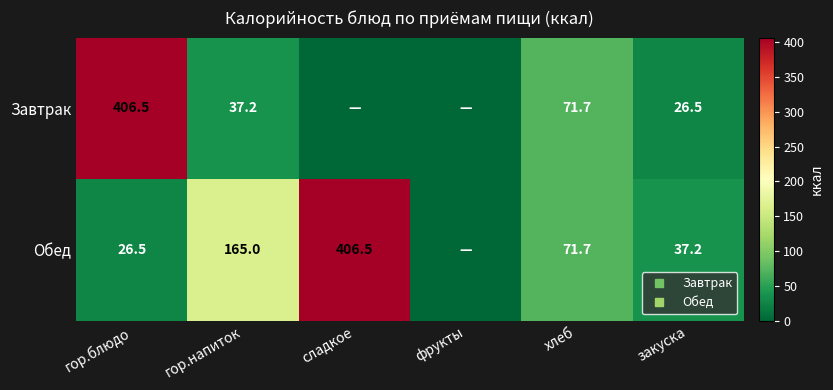

What is the difference between the maximum and second lowest values in the Обед series?

380.0